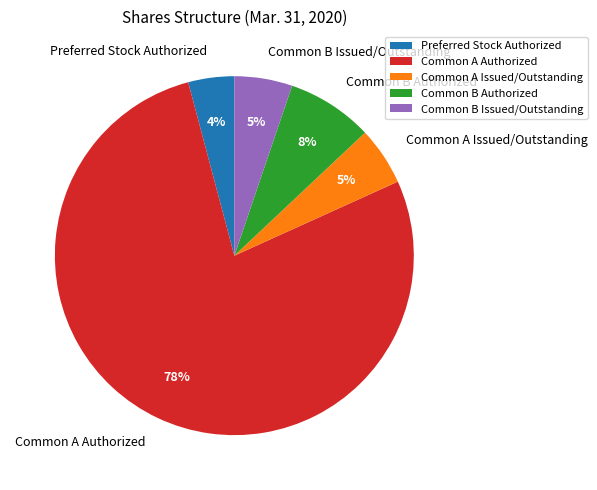

The Common A Issued/Outstanding slice represents 11% of the pie. True or false?

False